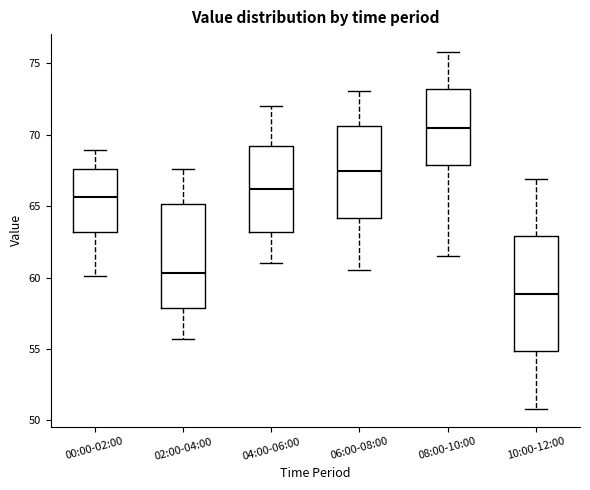

Reading left to right, read every box against the y-axis: the position of its median line, the range the box covers, and the ends of its whiskers. The values are not printed on the chart, so give them approximately, as read against the axis.

00:00-02:00: median 65.5, box 63.0 to 67.5, whiskers 60.0 to 69.0
02:00-04:00: median 60.5, box 58.0 to 65.0, whiskers 55.5 to 67.5
04:00-06:00: median 66.0, box 63.0 to 69.0, whiskers 61.0 to 72.0
06:00-08:00: median 67.5, box 64.0 to 70.5, whiskers 60.5 to 73.0
08:00-10:00: median 70.5, box 68.0 to 73.0, whiskers 61.5 to 76.0
10:00-12:00: median 59.0, box 55.0 to 63.0, whiskers 51.0 to 67.0